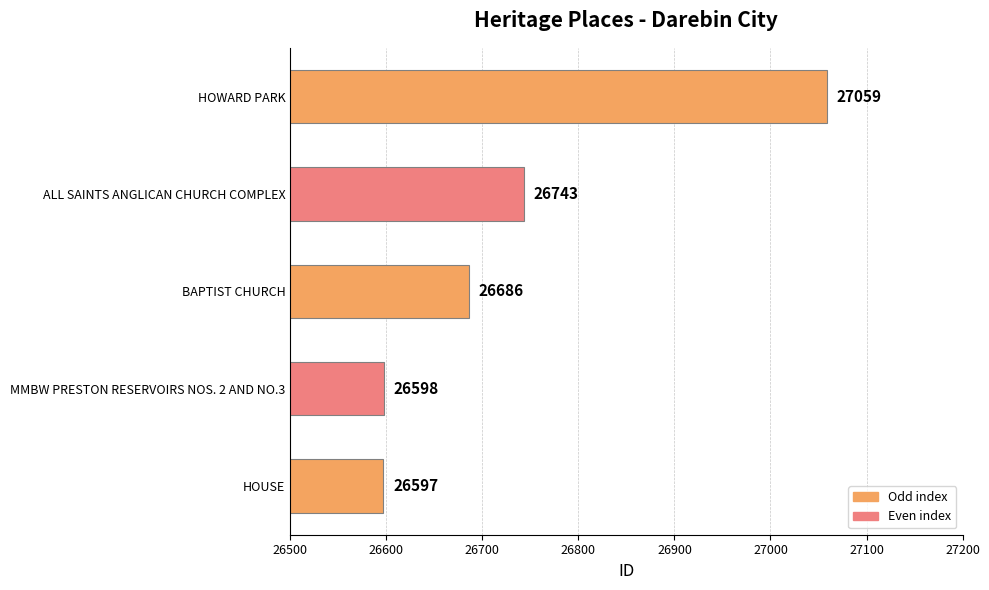

At which category does the chart reach its minimum across all series?

HOUSE